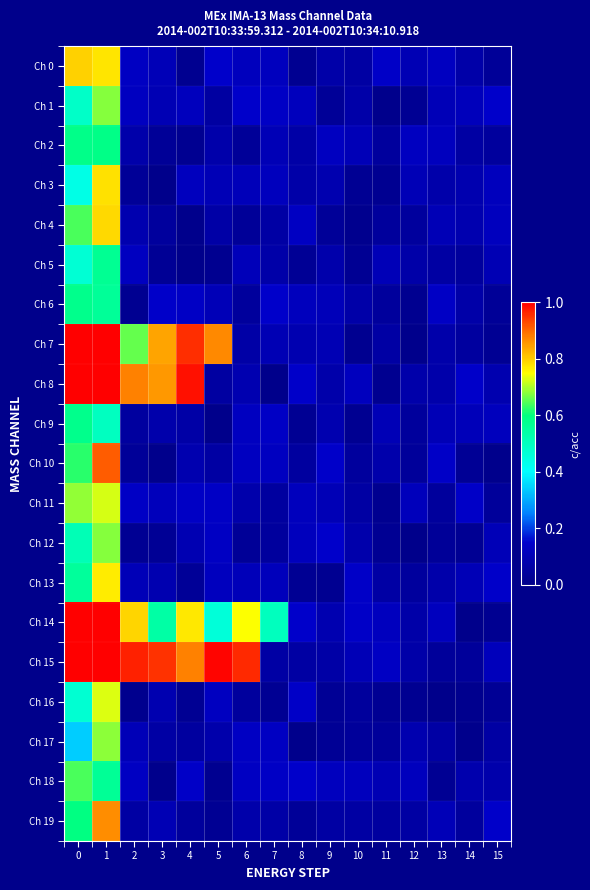

List the series in order of their peak value, highest first.

Ch 7, Ch 8, Ch 14, Ch 15, Ch 10, Ch 19, Ch 0, Ch 4, Ch 3, Ch 13, Ch 16, Ch 11, Ch 17, Ch 1, Ch 12, Ch 18, Ch 2, Ch 6, Ch 9, Ch 5